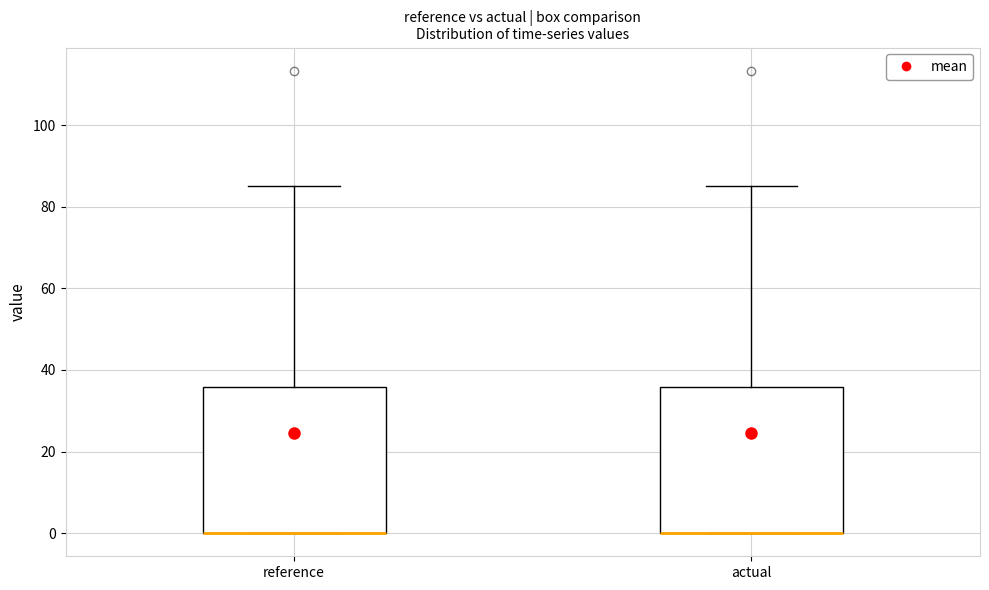

Reading left to right, read every box against the y-axis: the position of its median line, the range the box covers, and the ends of its whiskers. The values are not printed on the chart, so give them approximately, as read against the axis.

reference: median 0 (drawn on the box's lower edge), box 0 to 36, whiskers 0 to 86
actual: median 0 (drawn on the box's lower edge), box 0 to 36, whiskers 0 to 86